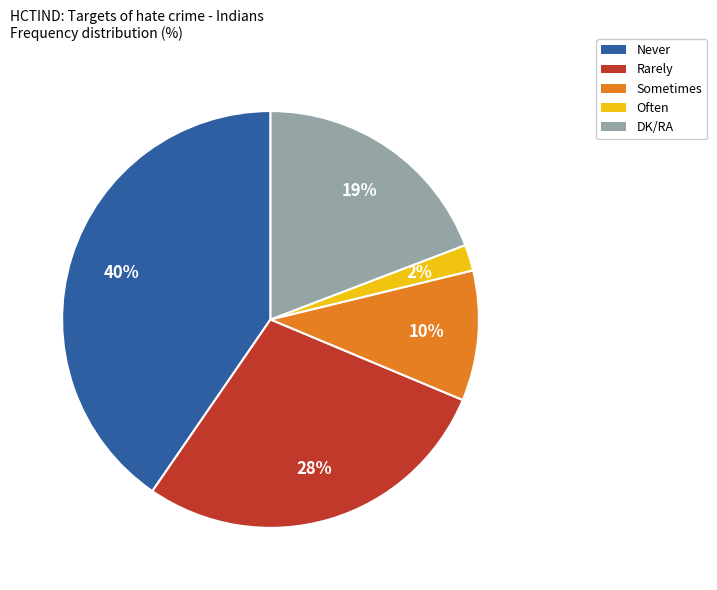

Rank the categories by value from highest to lowest.

Never, Rarely, DK/RA, Sometimes, Often